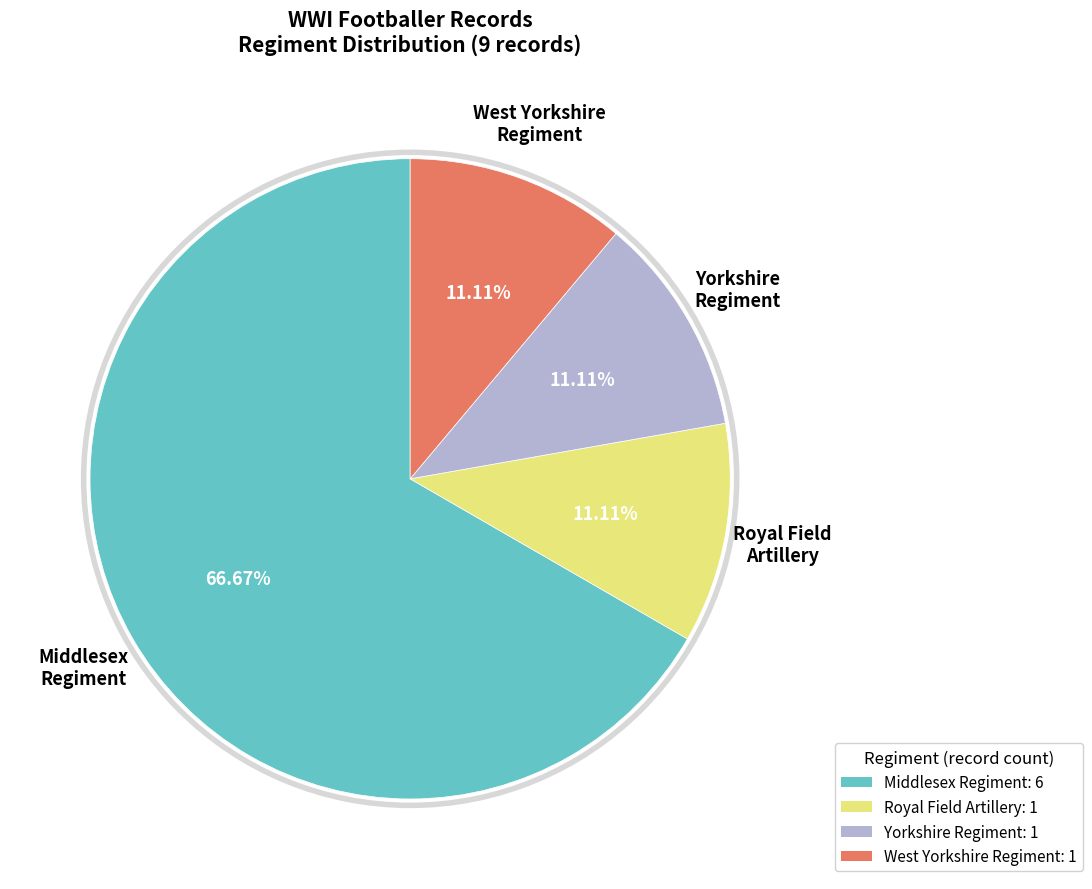

To the nearest percent, what is the average slice percentage?

25%